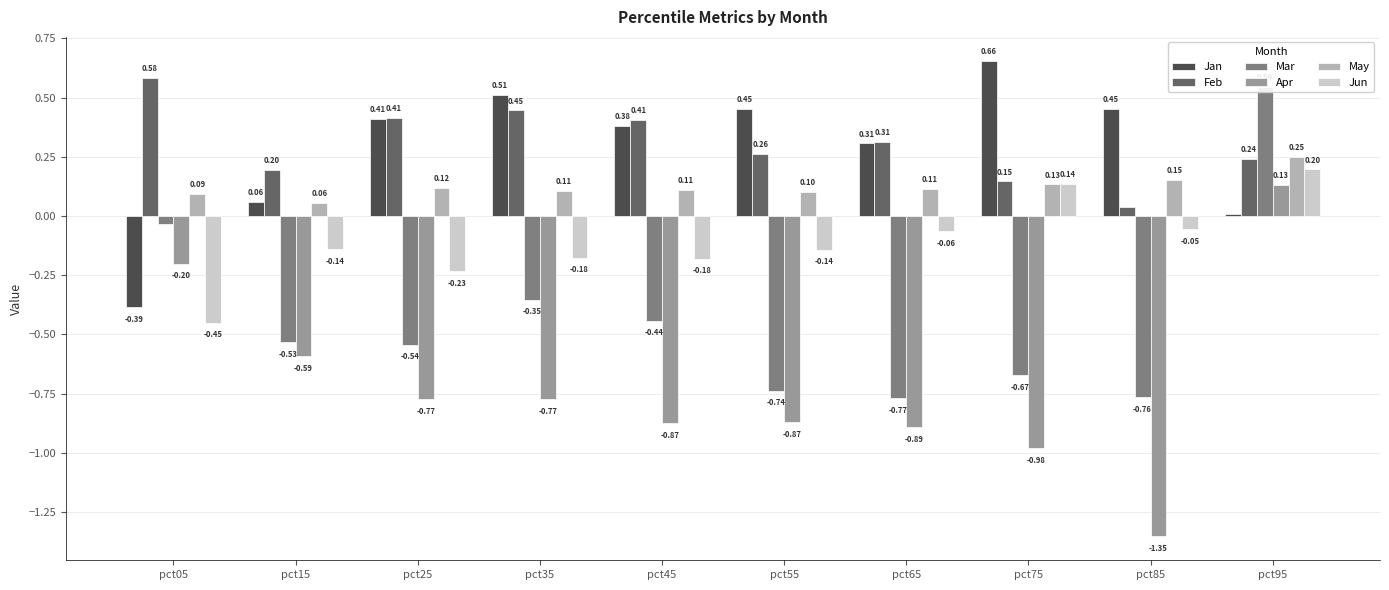

Which label corresponds to the smallest value in the chart?

pct85